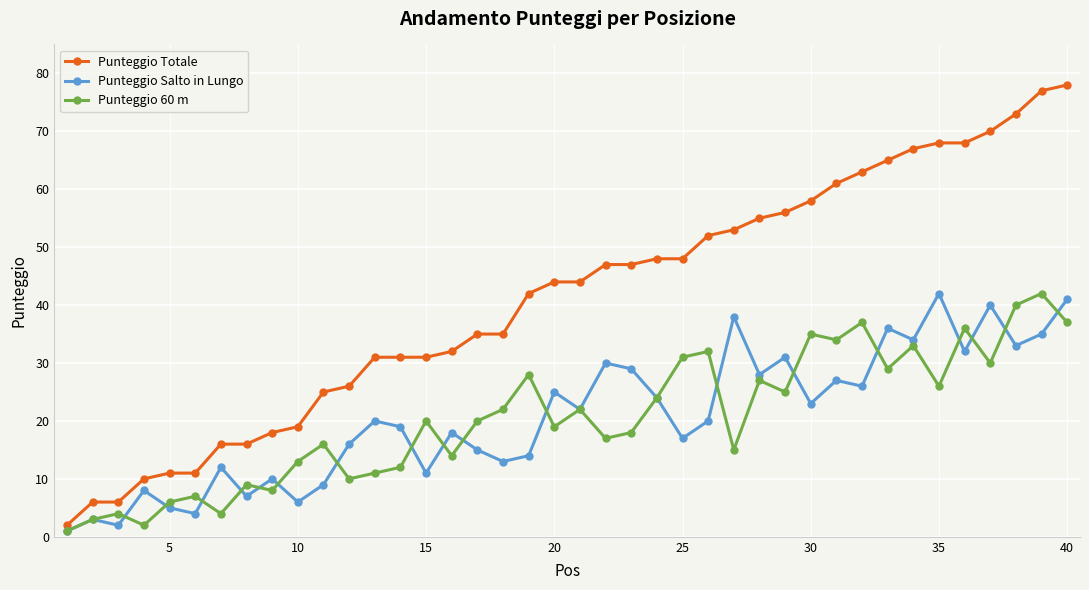

Which series has the largest total across all categories?

Punteggio Totale